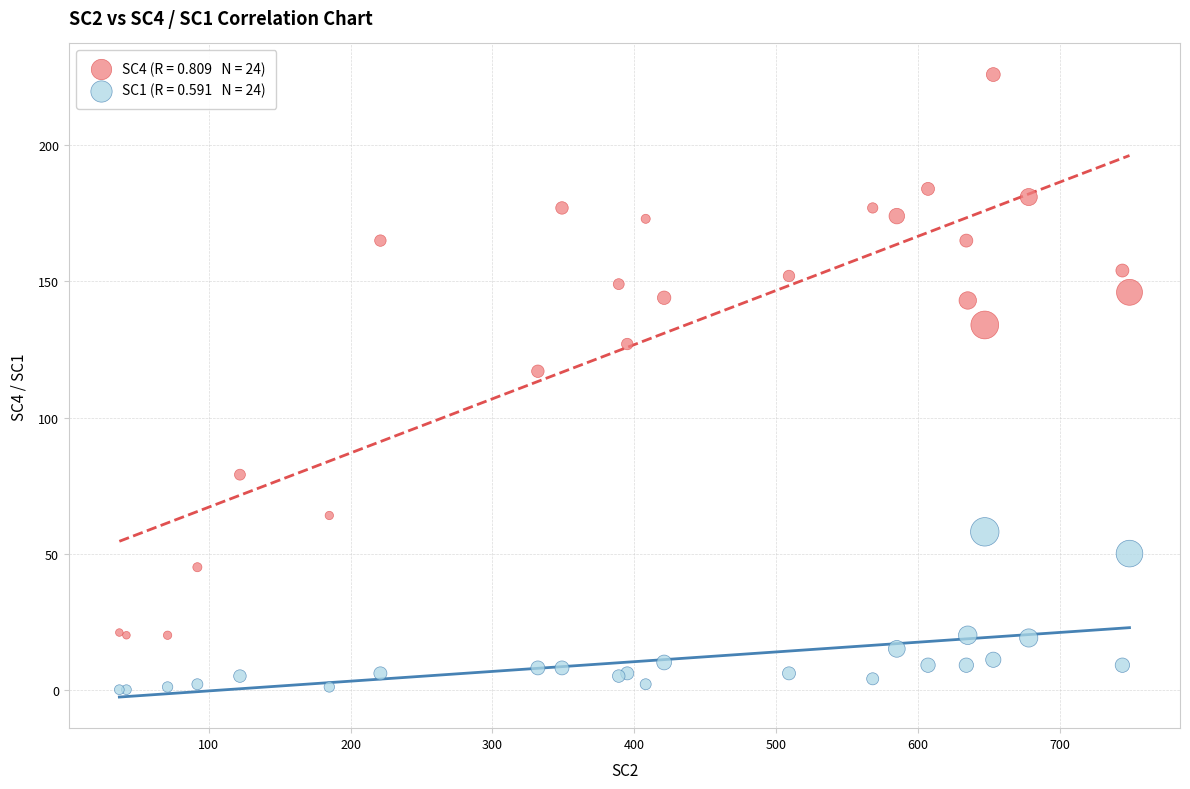

Across all series, what Y value is closest to 113?

117